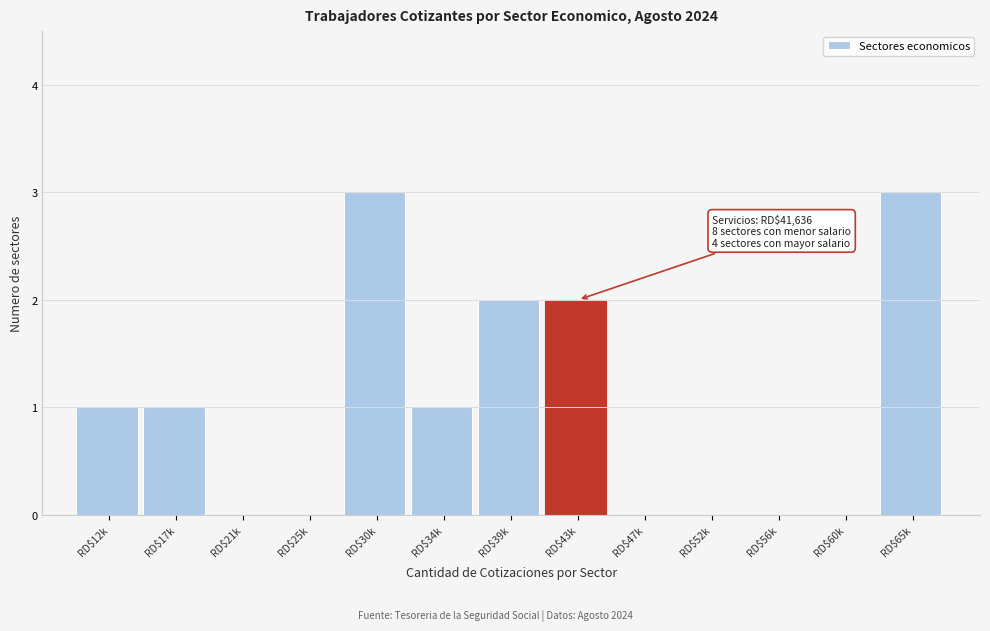

Is it true that the value at RD$25k is -1?

False